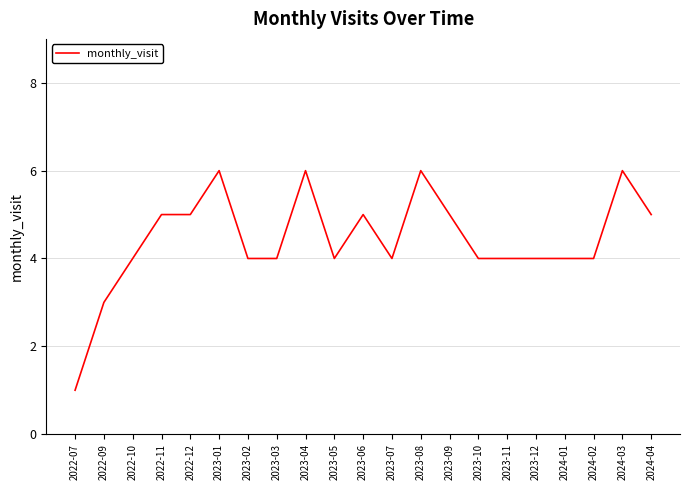

What is the sum of the values at 2023-06 and 2023-04?

11